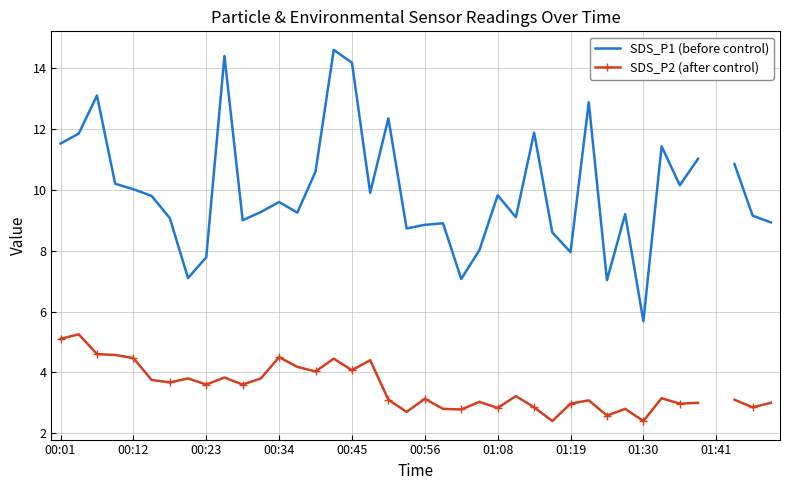

What is the minimum value for SDS_P1 (before control)?

5.7